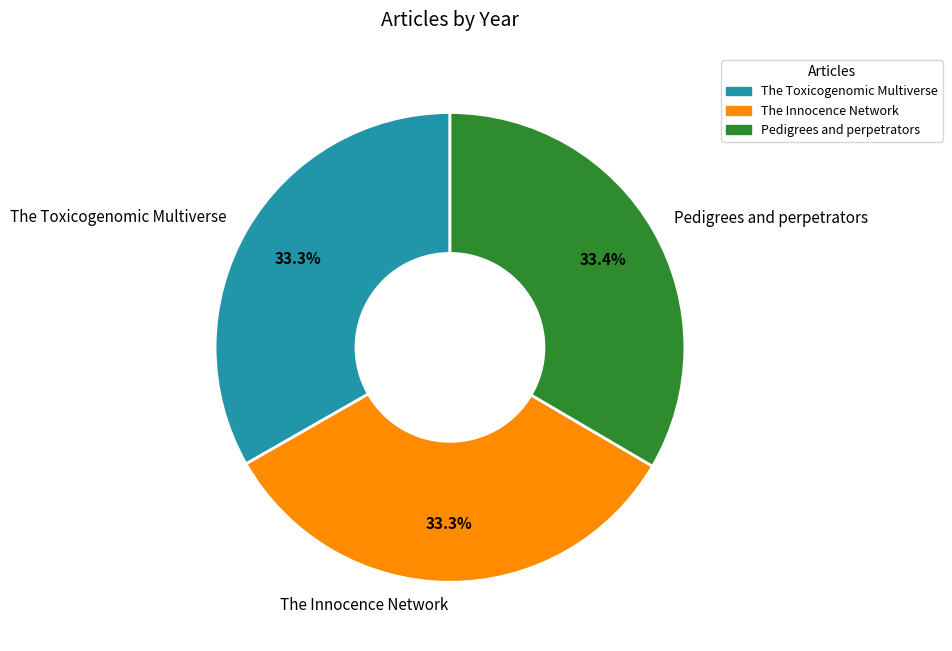

Is Pedigrees and perpetrators the majority of the pie?

No